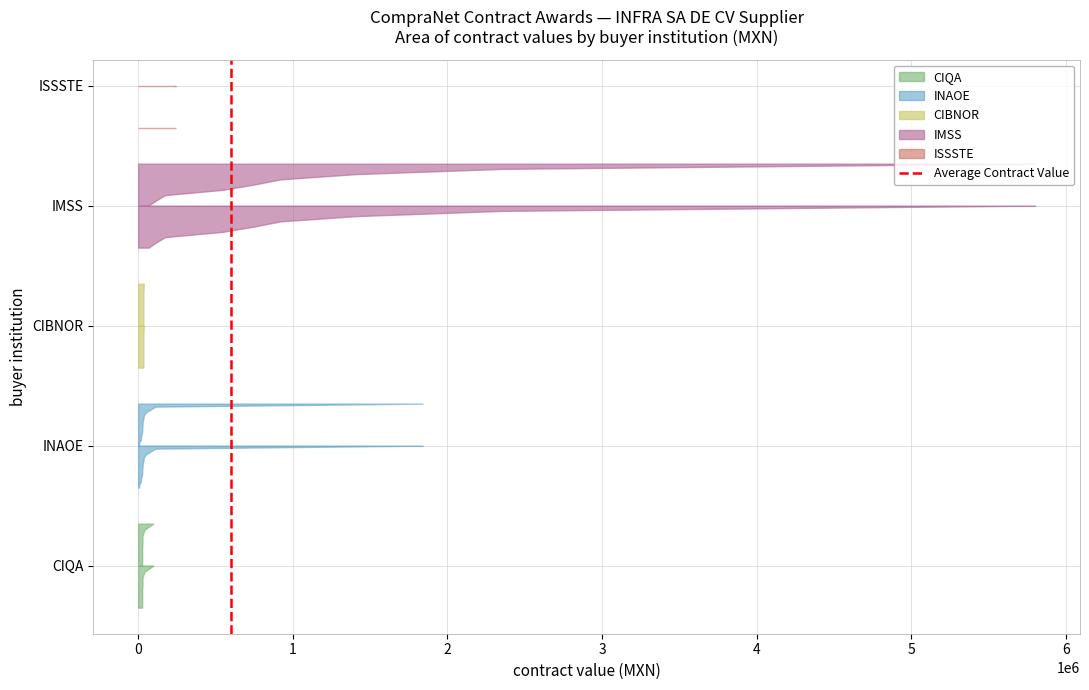

Does the chart have visible grid lines?

Yes